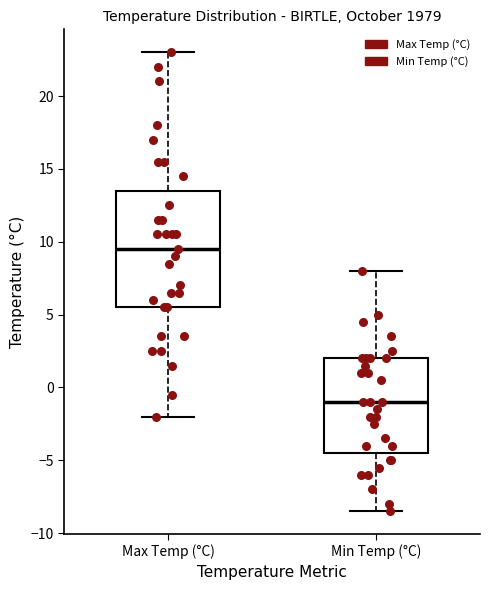

Reading left to right, transcribe this box plot: for each box, give where its median line is, the range the box spans, and where its two whiskers end, as read against the y-axis. The values are not printed on the chart, so give them approximately, as read against the axis.

Max Temp (°C): median 9.5, box 5.5 to 13.5, whiskers -2.0 to 23.0
Min Temp (°C): median -1.0, box -4.5 to 2.0, whiskers -8.5 to 8.0